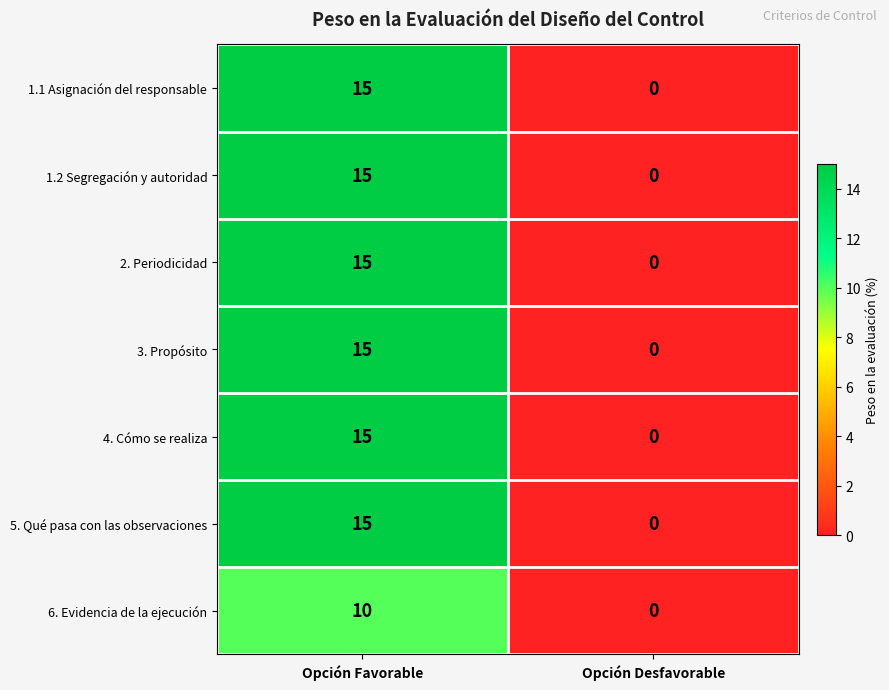

Rank the categories by 3. Propósito value from highest to lowest.

Opción Favorable, Opción Desfavorable